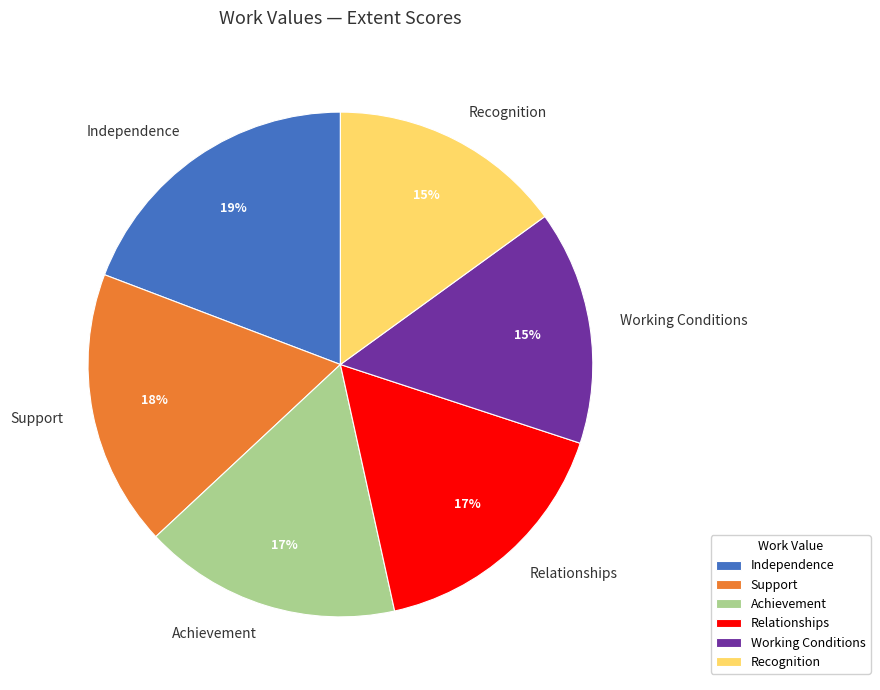

To the nearest percent, what is the difference between the largest and smallest slice percentages?

4%